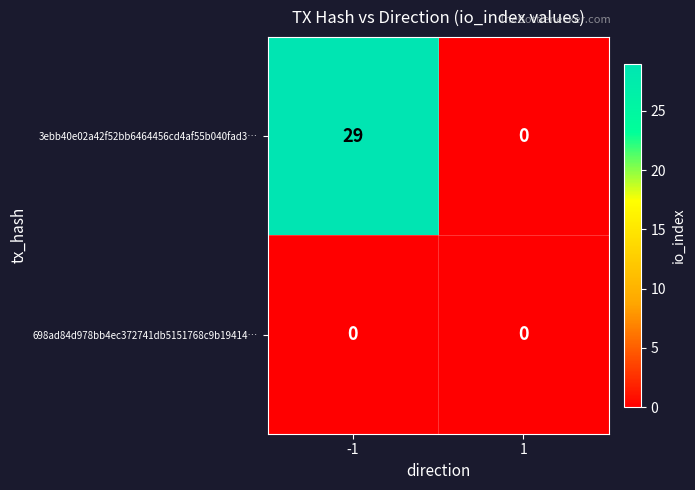

What is the maximum value for 3ebb40e02a42f52bb6464456cd4af55b040fad3…?

29